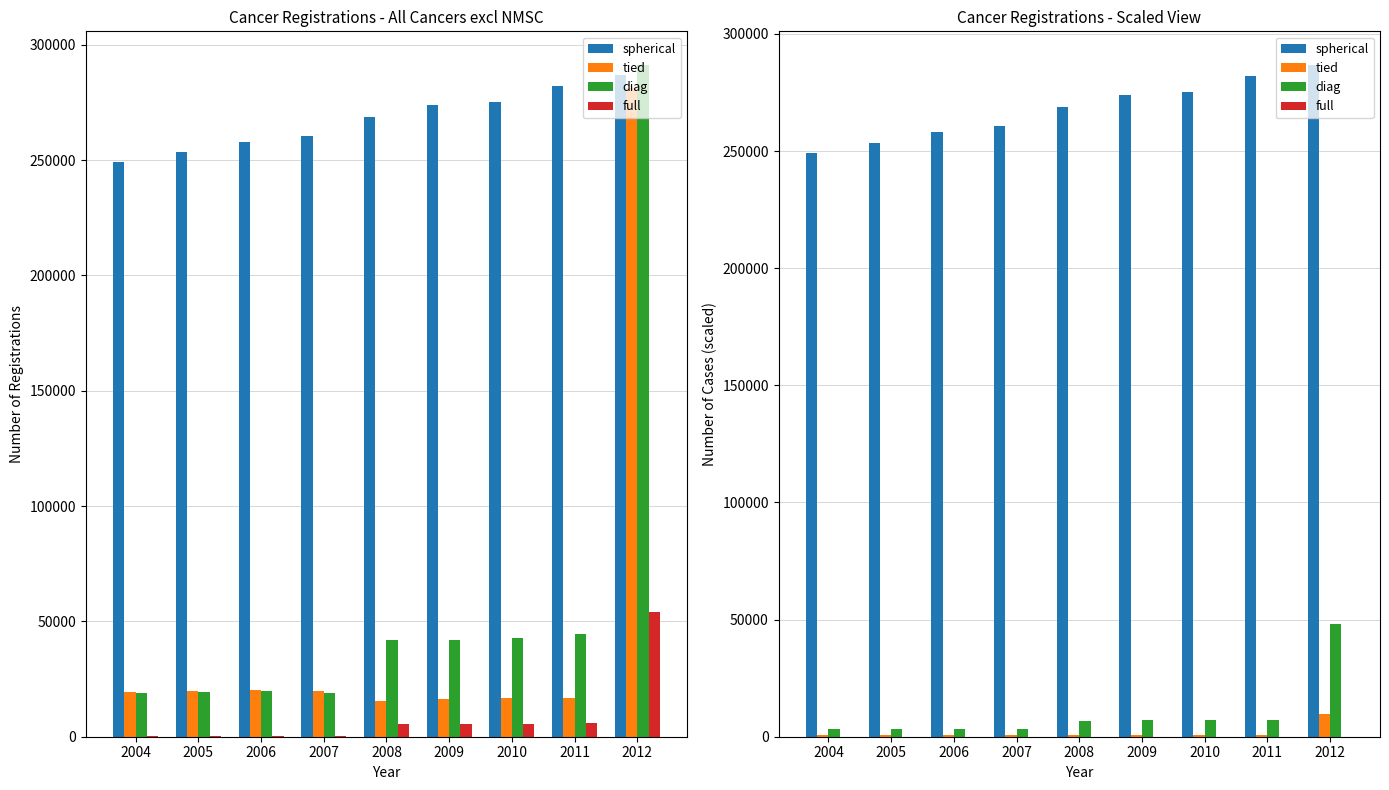

The tied series shows 582.8 at 2011. True or false?

True